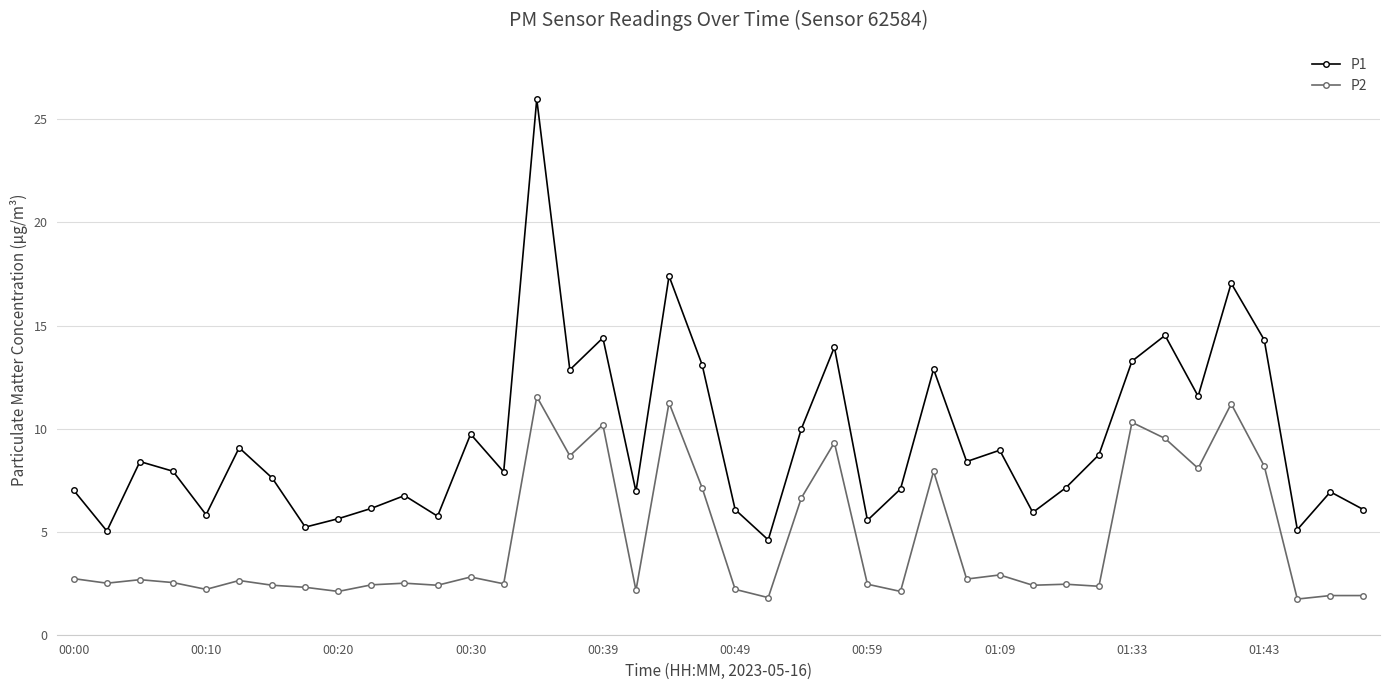

What is the maximum value shown in the chart?

26.0